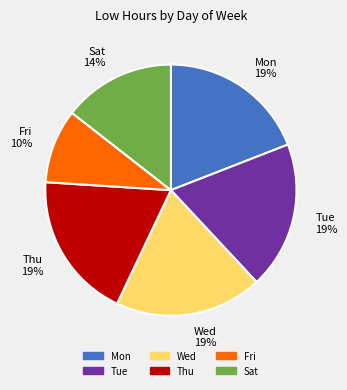

Between Mon 19% and Sat 14%, which is larger?

Mon 19%